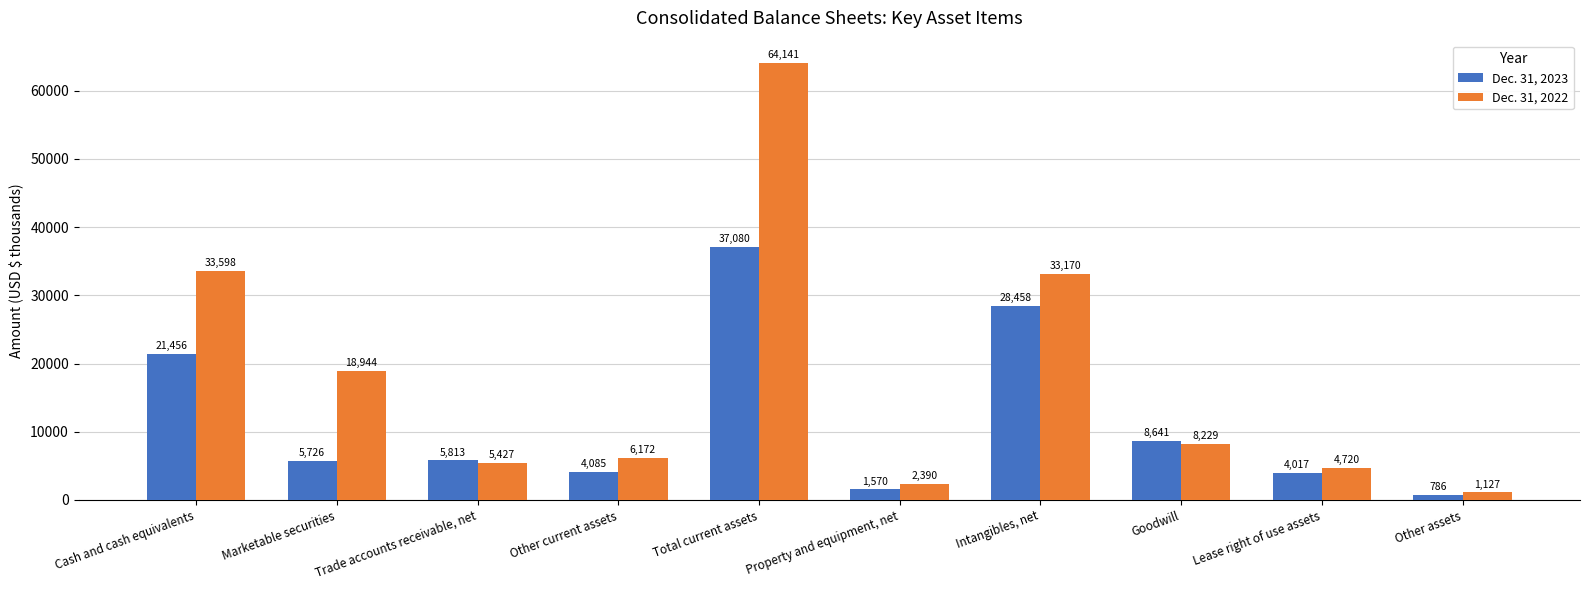

What are all the series names shown in the legend?

Dec. 31, 2023, Dec. 31, 2022